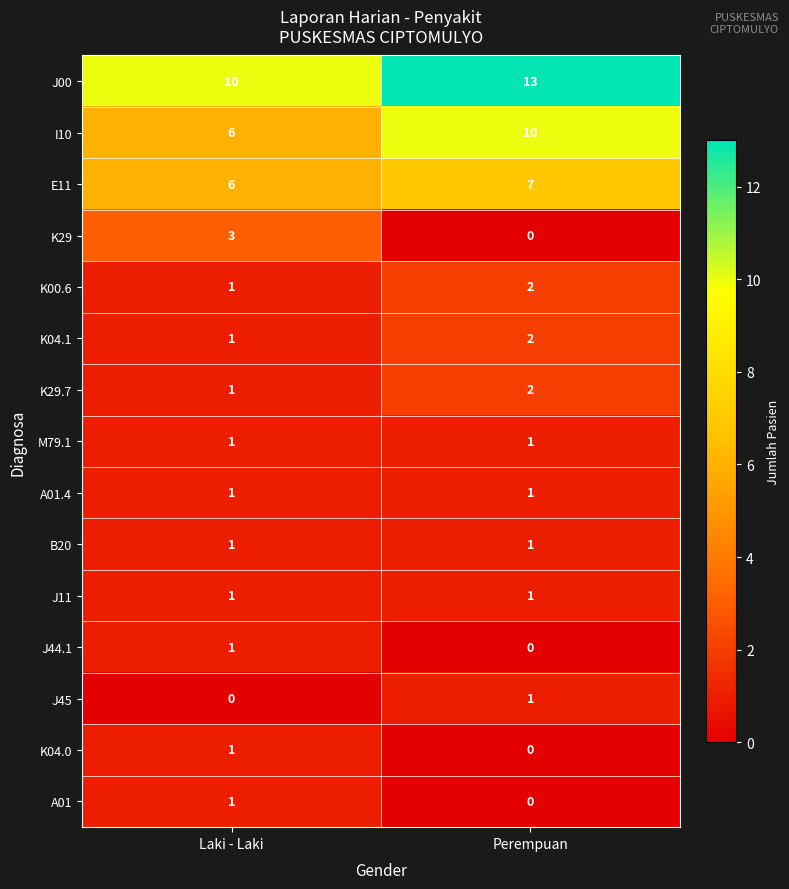

What is the sum of all K04.1 values?

3